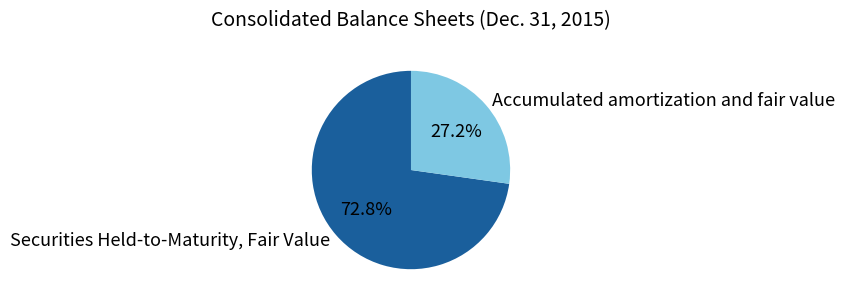

True or false: Securities Held-to-Maturity, Fair Value accounts for 63% of the total.

False